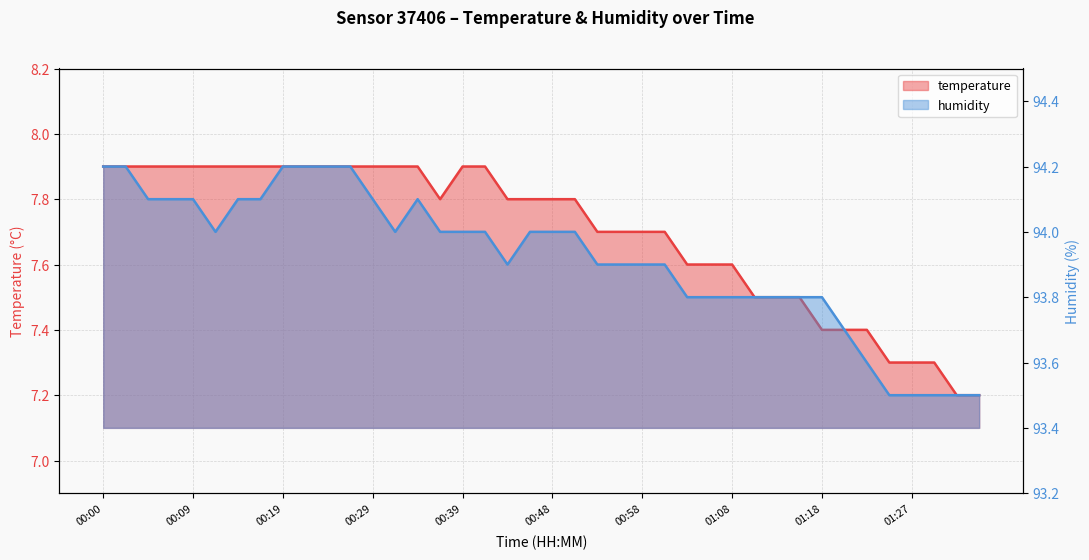

Where is humidity nearest to the value 93?

01:25